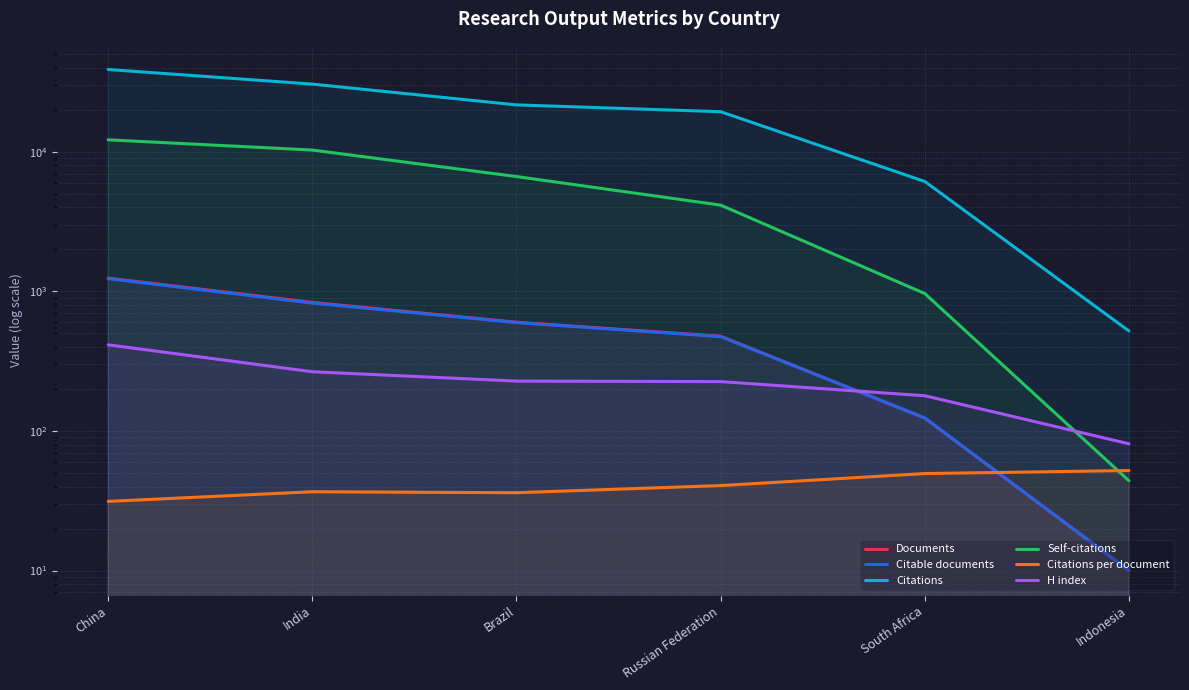

List the labels in order of Citations value, smallest first.

Indonesia, South Africa, Russian Federation, Brazil, India, China